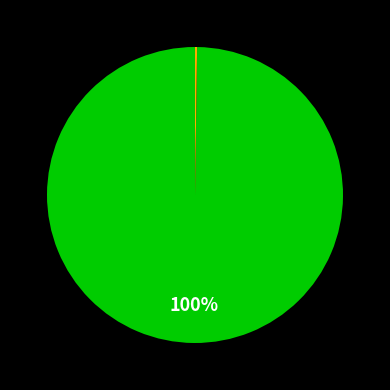

Does any single category account for the majority?

Yes